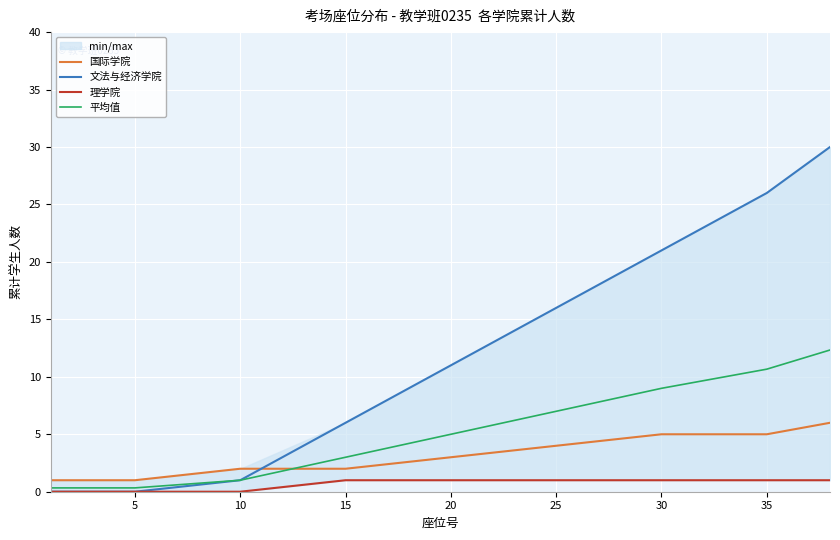

What is the difference between the second highest and minimum values in the 理学院 series?

1.0